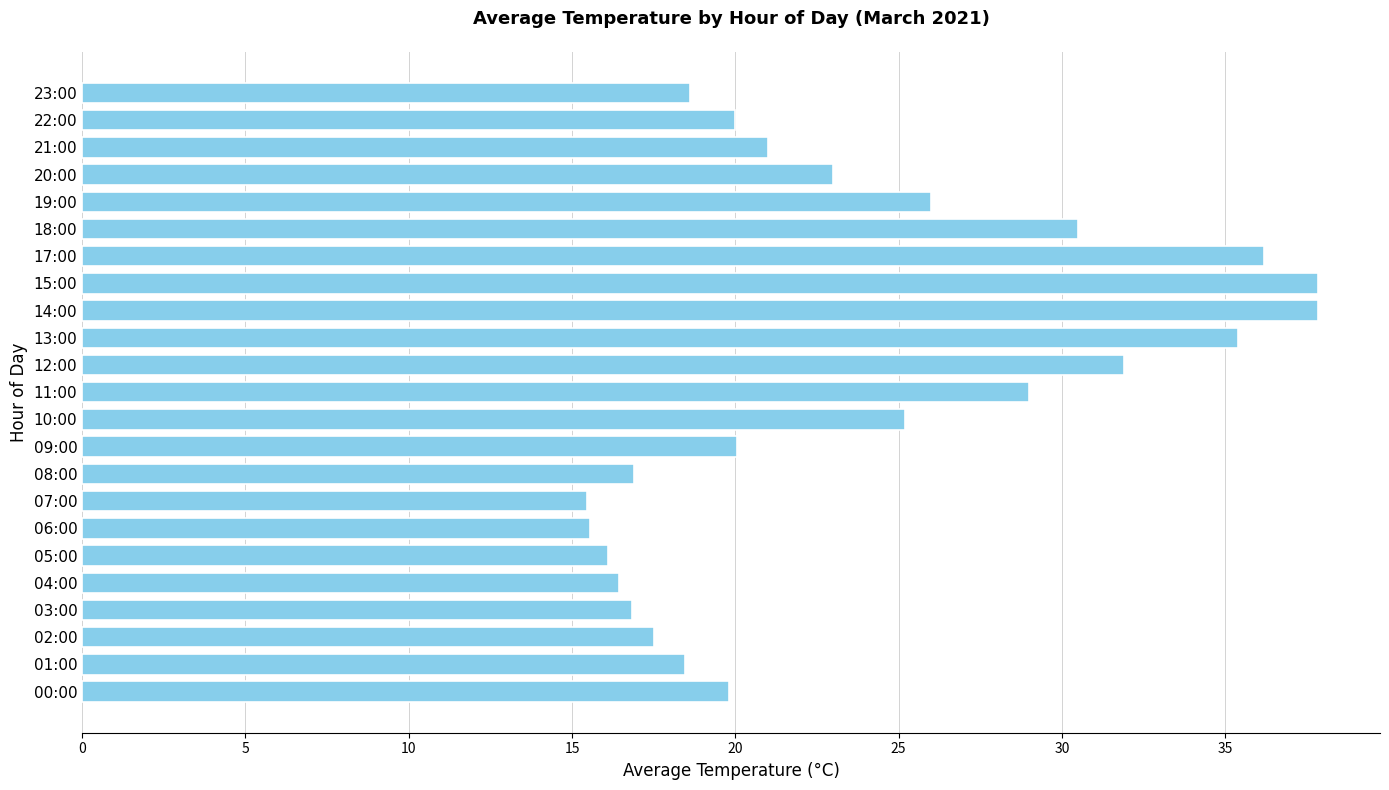

What is the difference between the values at 03:00 and 15:00?

21.0